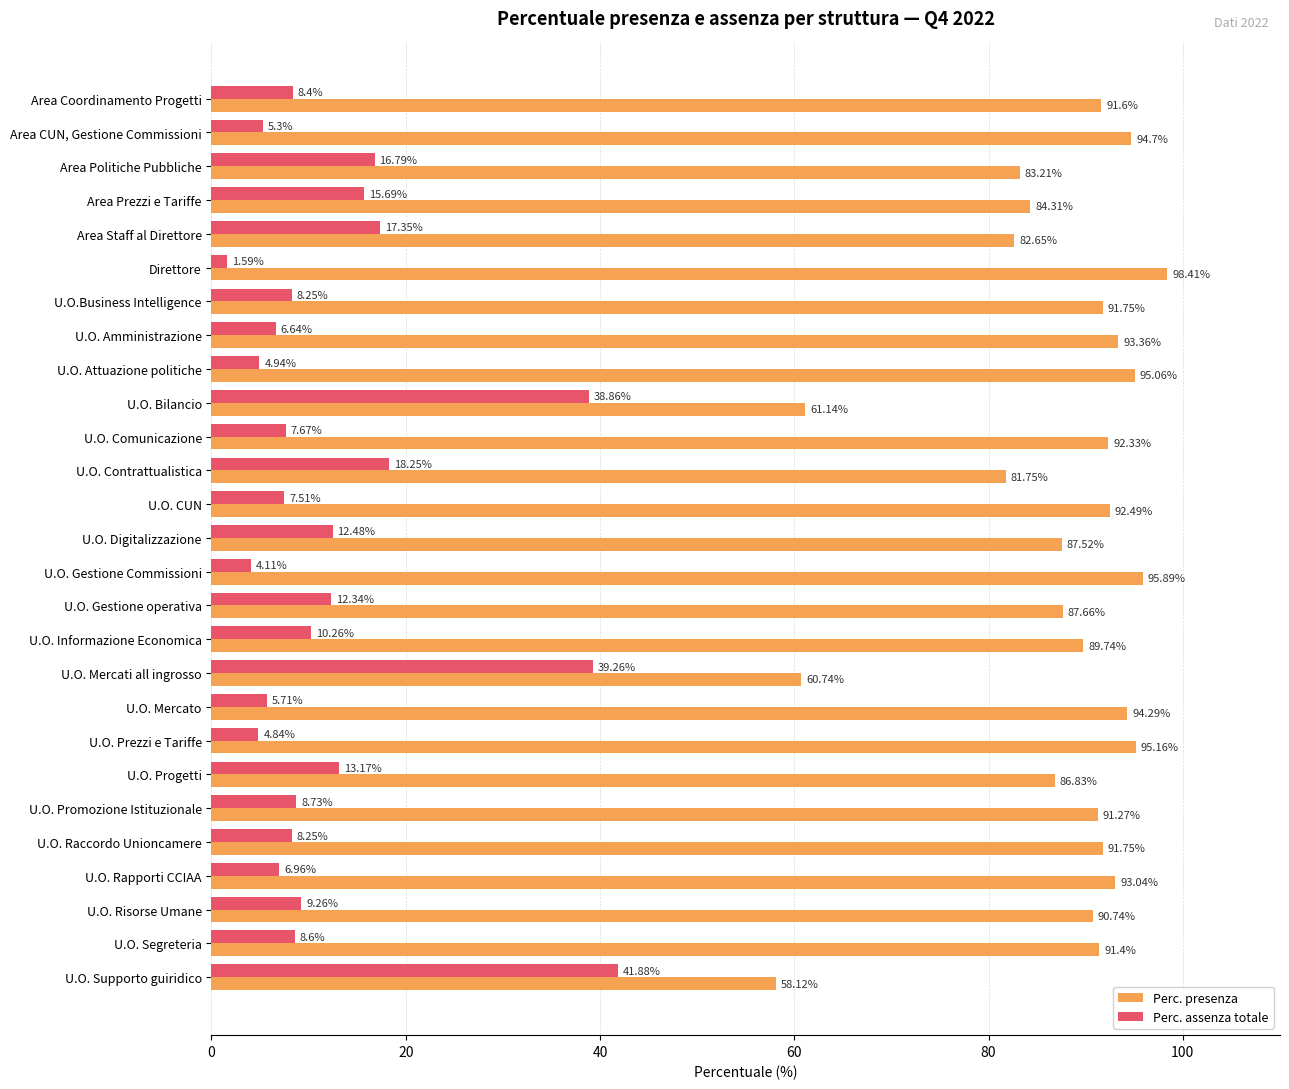

Where is Perc. assenza totale nearest to the value 21?

U.O. Contrattualistica